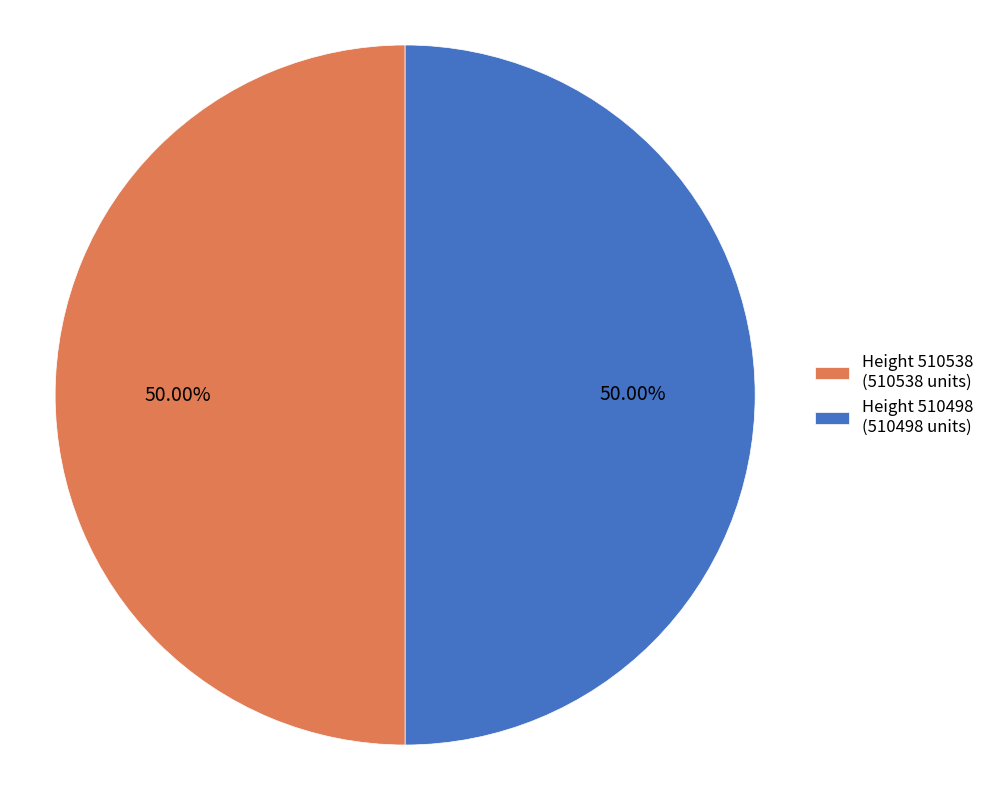

What is the ratio of the value at Height 510498 (510498 units) to the value at Height 510538 (510538 units)?

1.0